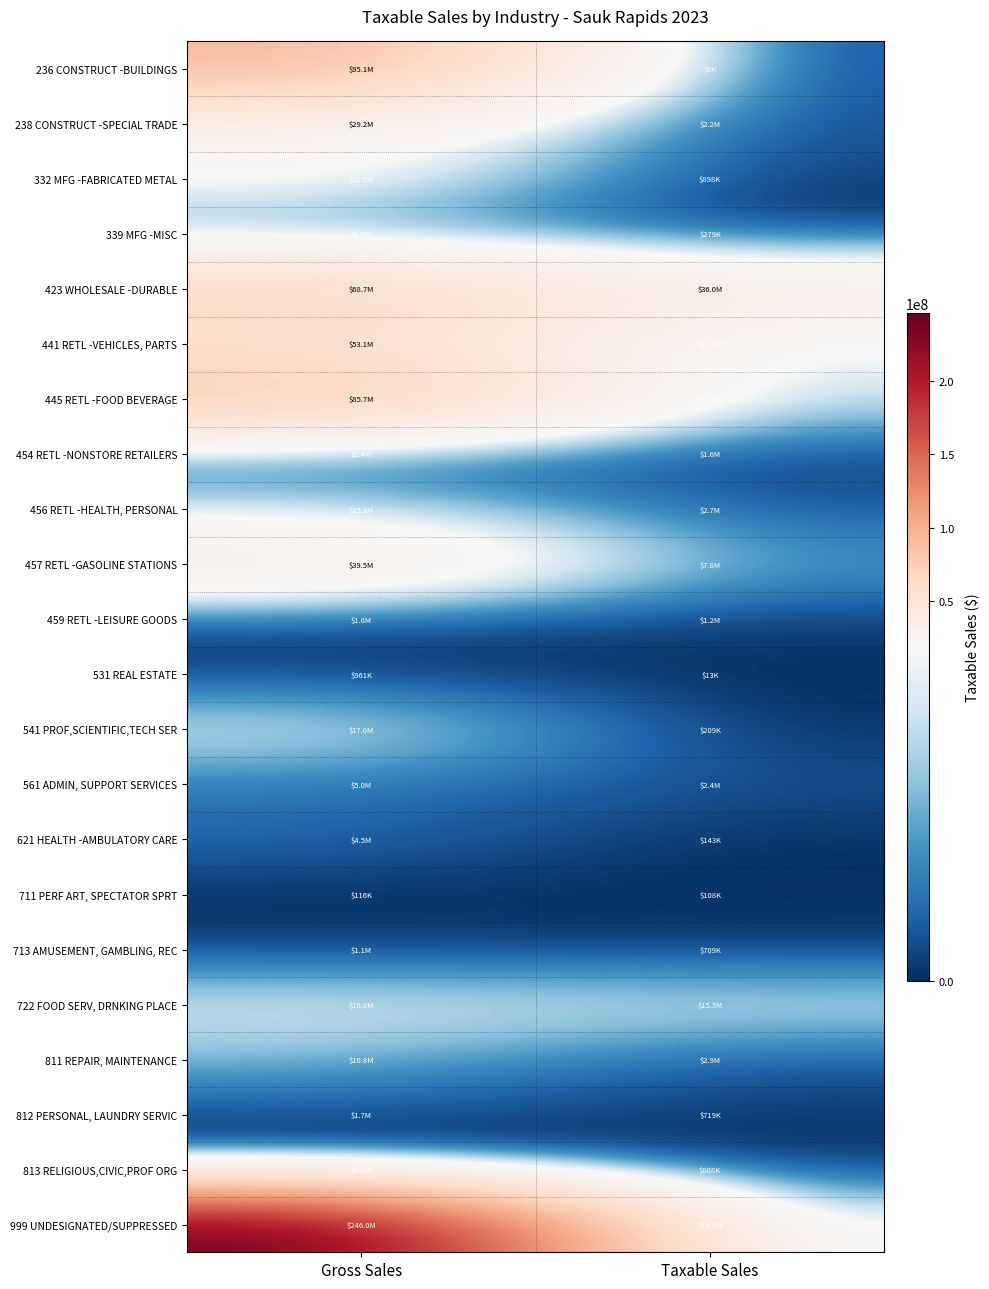

Which series has the largest range (max minus min)?

999 UNDESIGNATED/SUPPRESSED